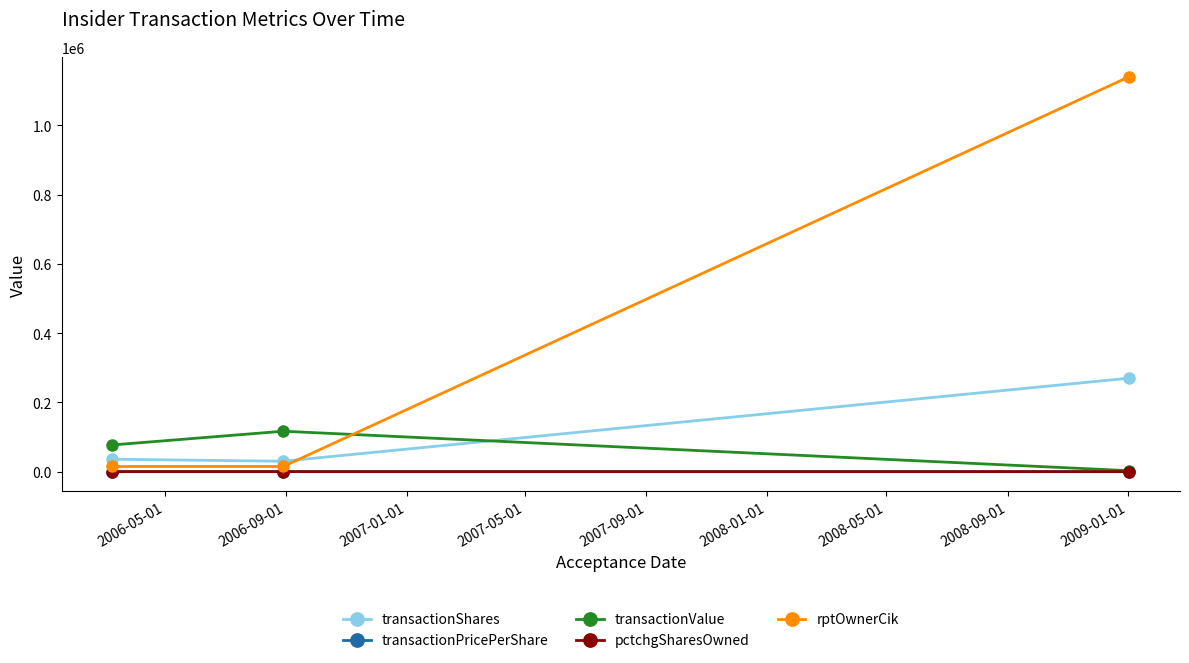

How many data points does each series have?

3